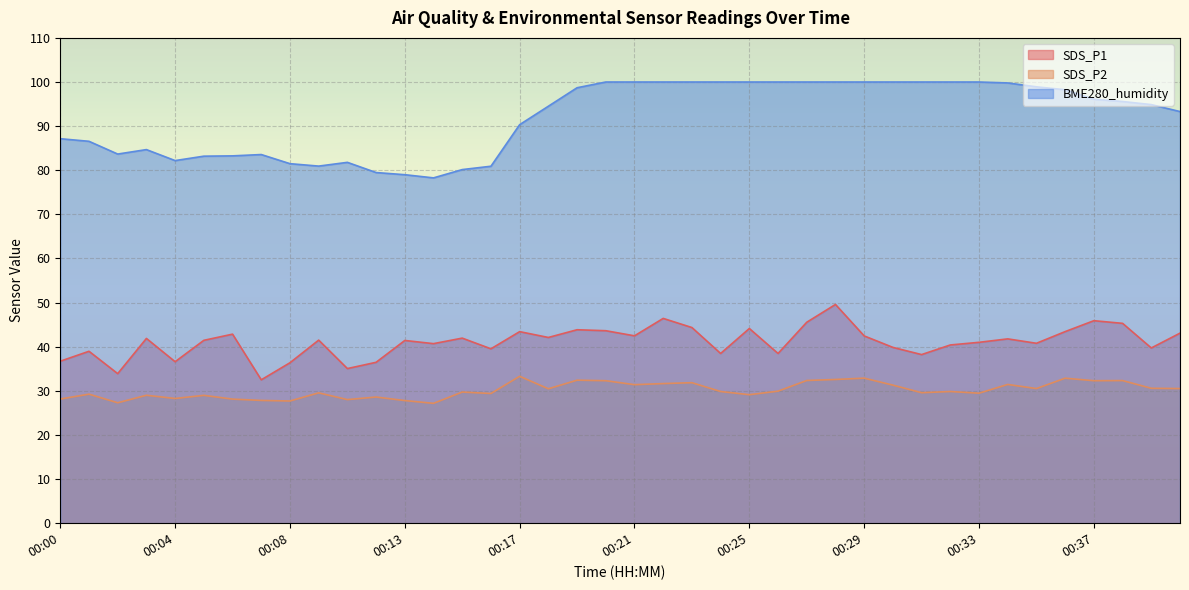

Rank the series by their average value, from highest to lowest.

BME280_humidity, SDS_P1, SDS_P2